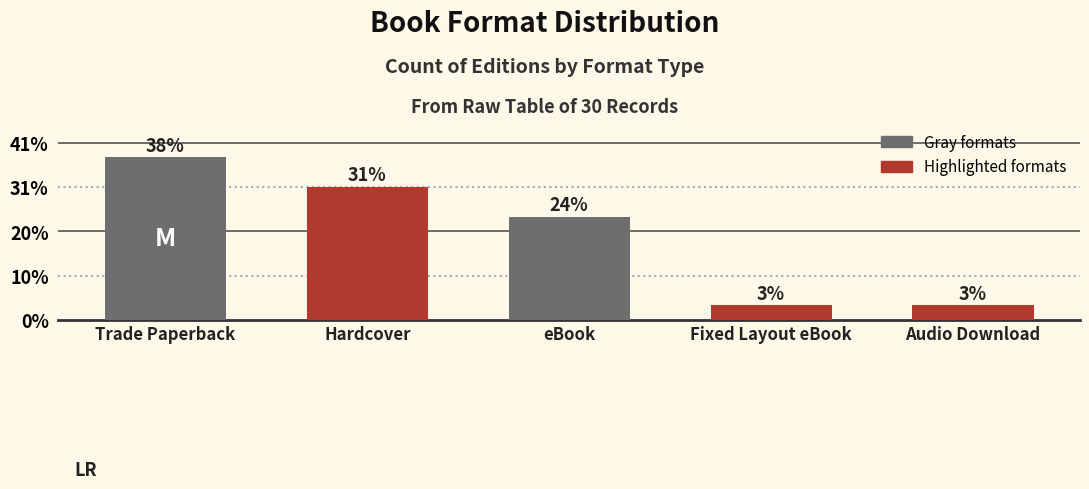

What is the label of the 3rd bar from the left?

eBook